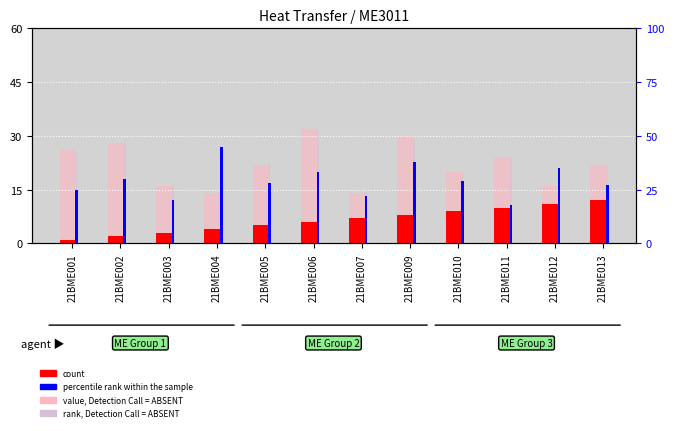

Which series has the largest range (max minus min)?

rank, Detection Call = ABSENT